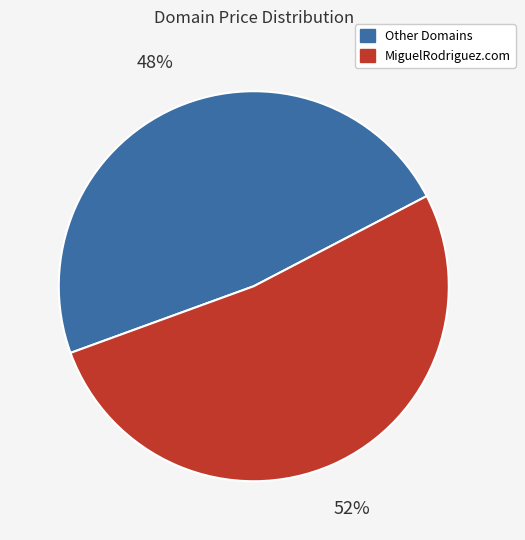

Is there a majority slice in this chart?

Yes